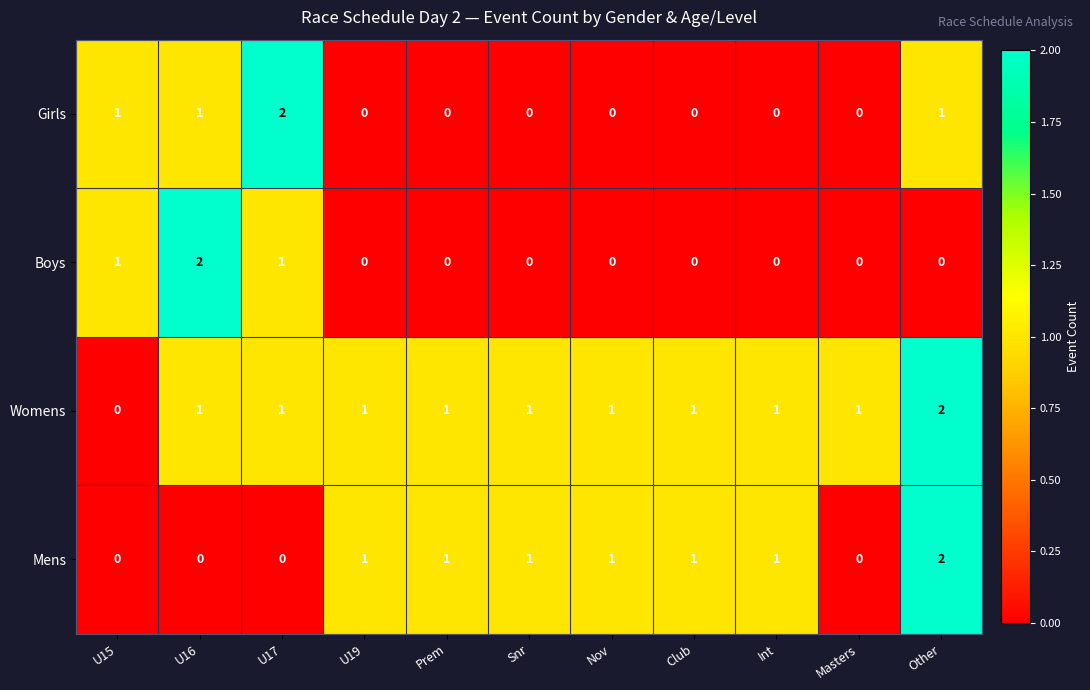

At how many categories does at least one series exceed 0?

11